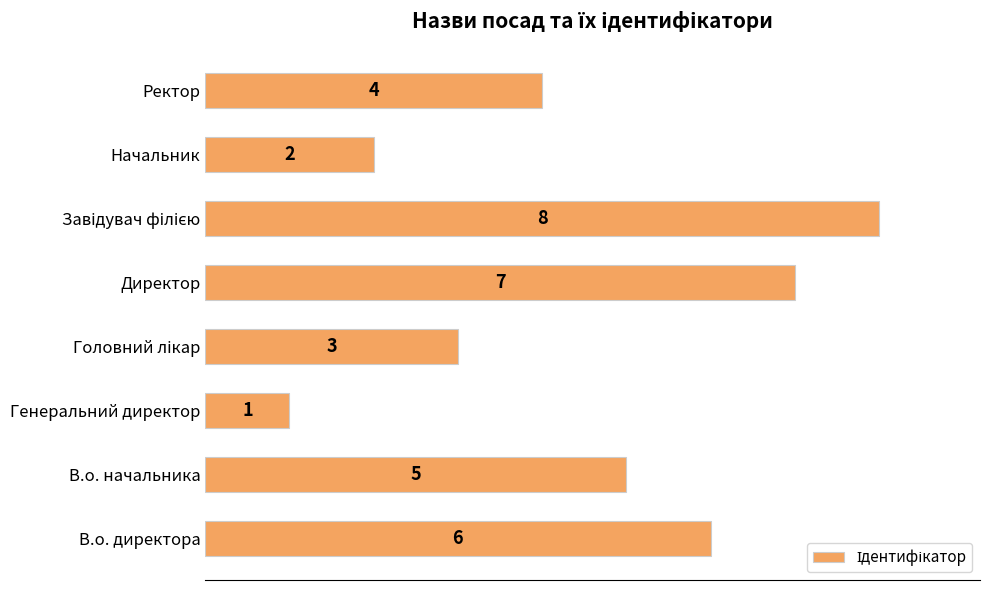

What is the maximum value shown in the chart?

8